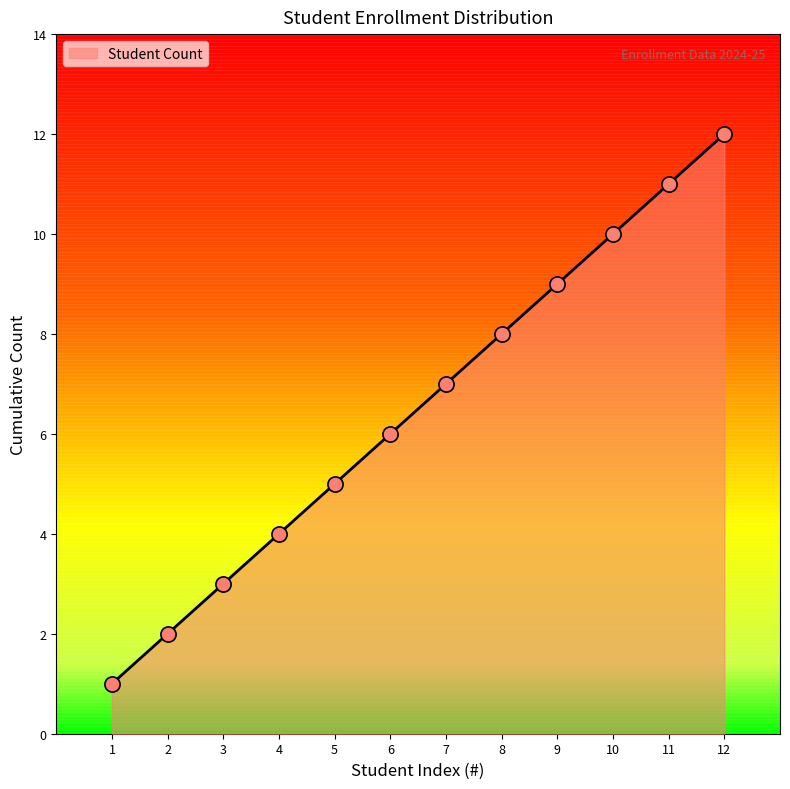

Between 10 and 7, which is larger?

10